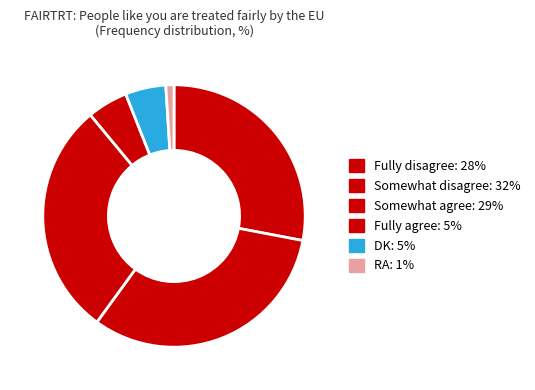

The DK slice represents 14% of the pie. True or false?

False